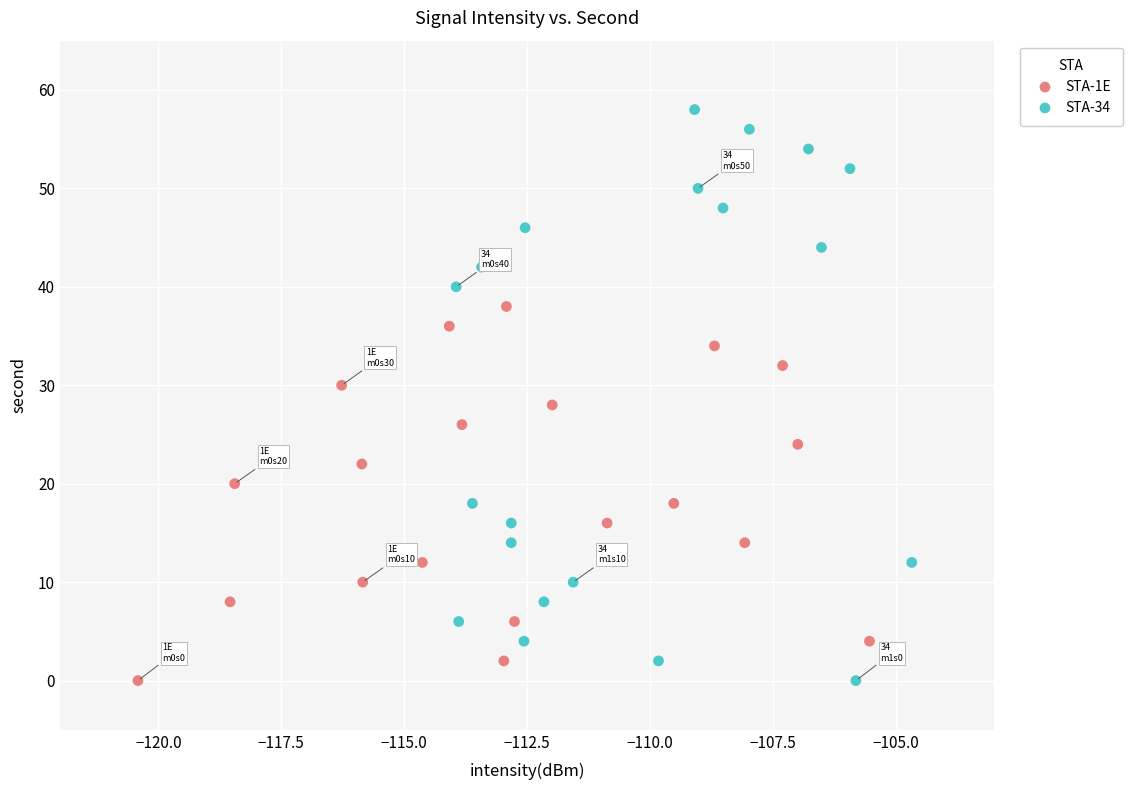

Which series contains the highest Y value?

STA-34